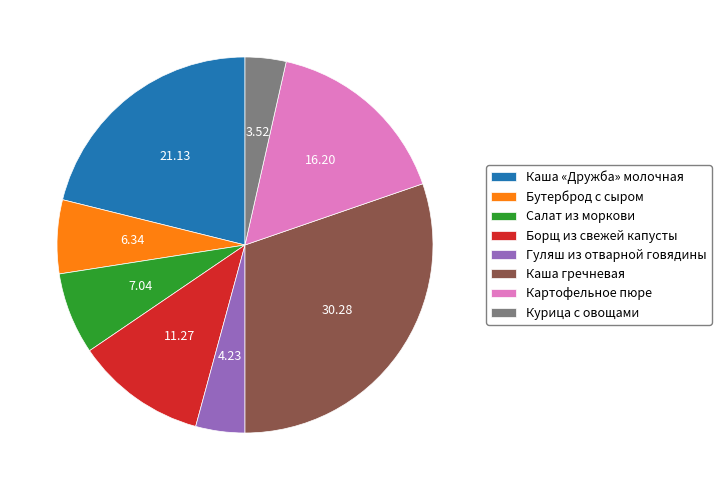

Does any single category account for the majority?

No